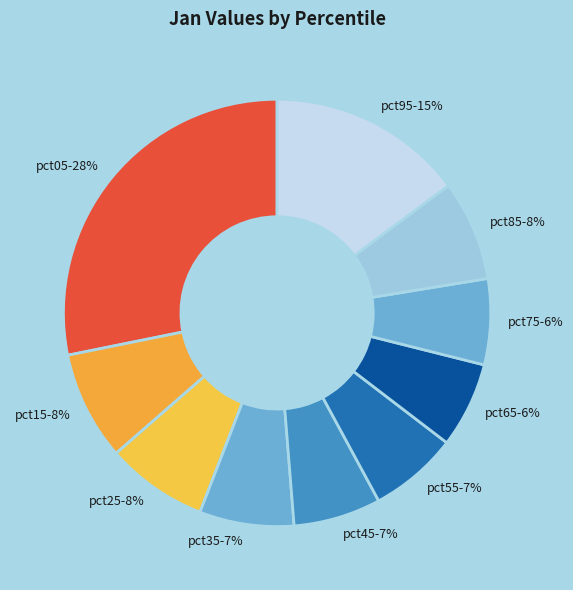

How many segments does this pie chart have?

10